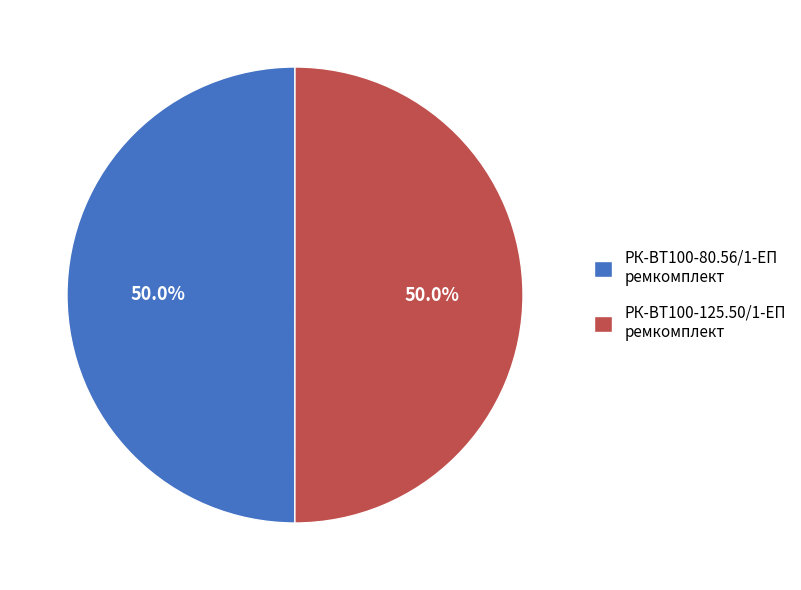

To the nearest percent, what portion does РК-ВТ100-80.56/1-ЕП ремкомплект represent?

50%